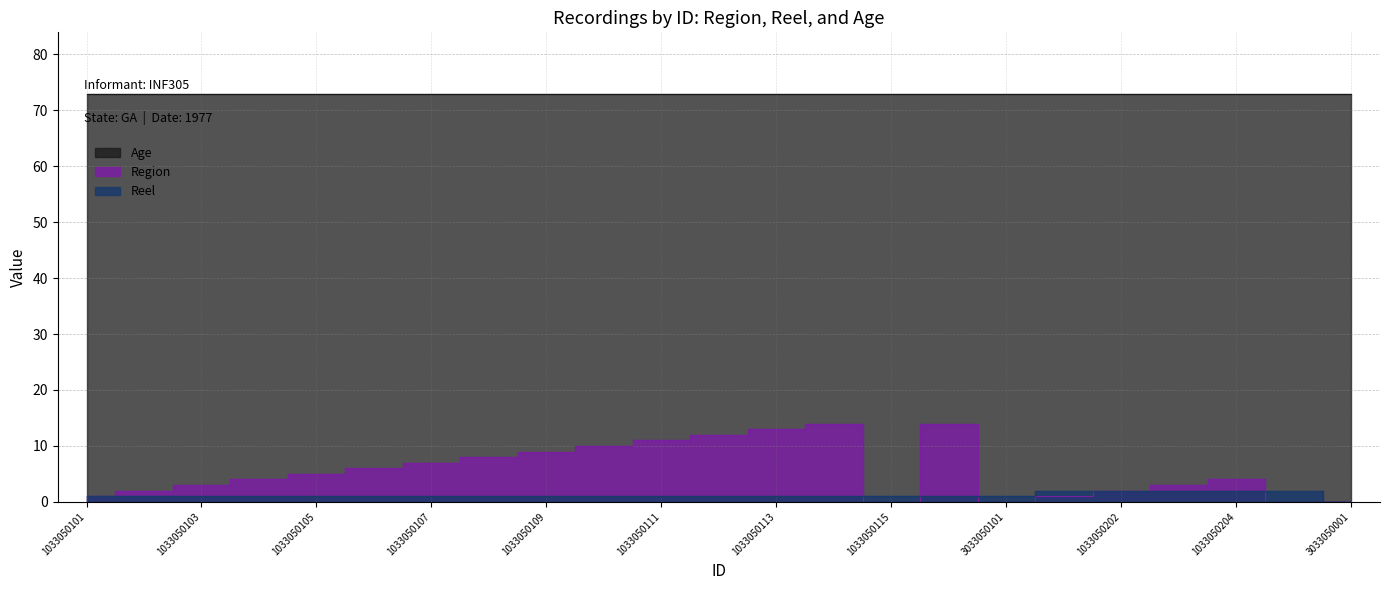

Read the Reel value at 1033050113.

1